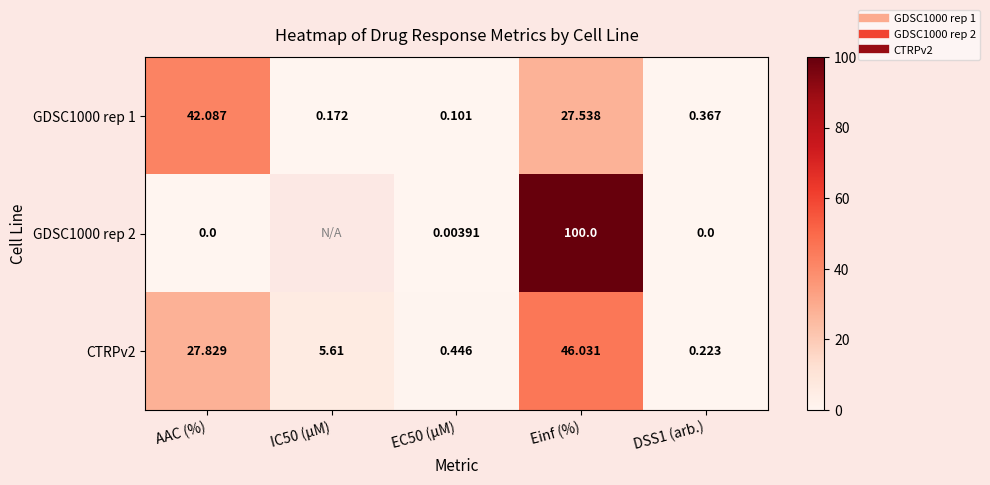

Is it true that CTRPv2 equals 3.0 at IC50 (µM)?

False